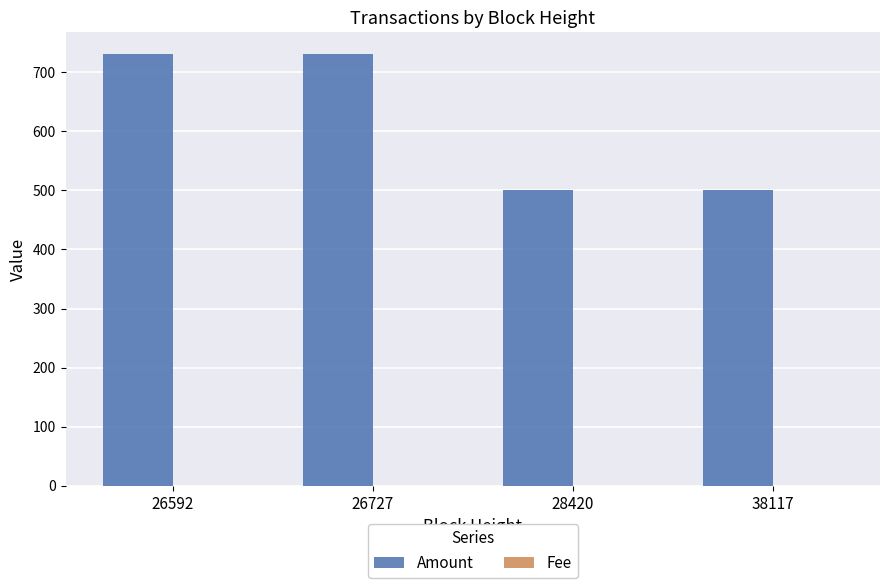

Is it true that Amount equals 1175.9 at 26727?

False